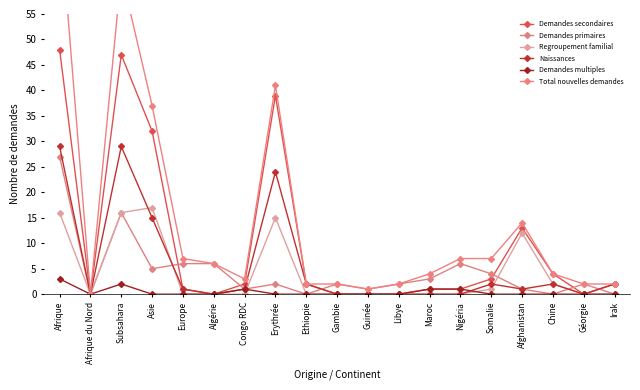

Where is Demandes multiples nearest to the value 1?

Congo RDC